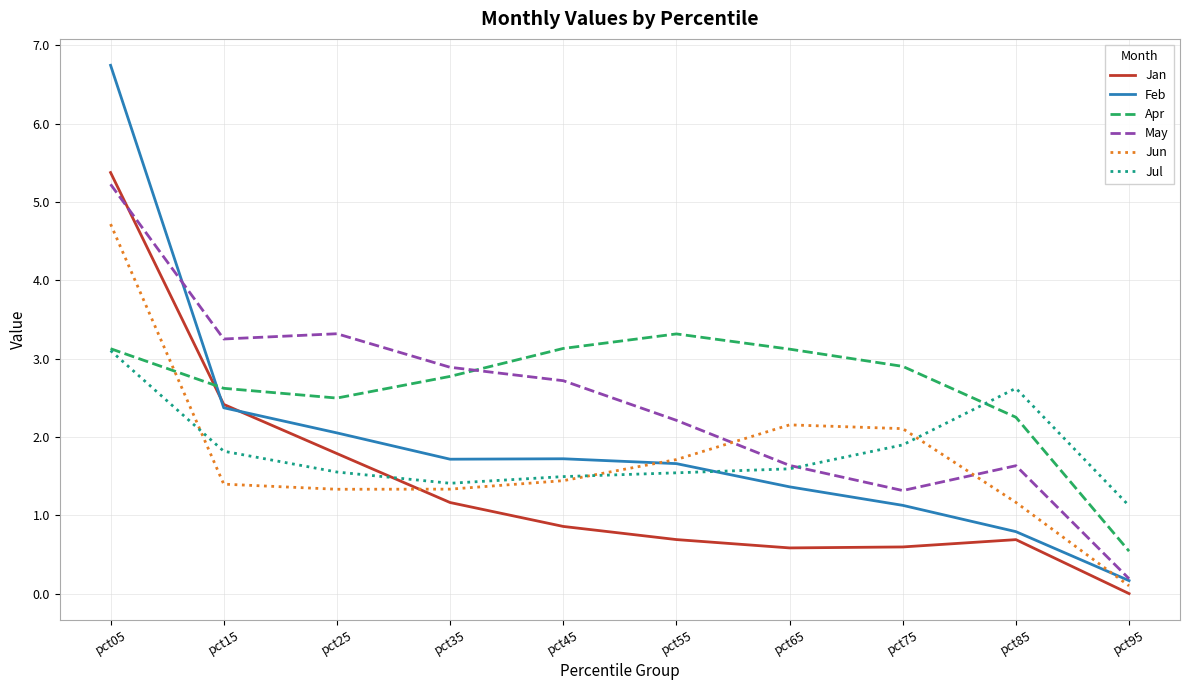

True or false: Jul has a value of 1.6 at pct65.

True